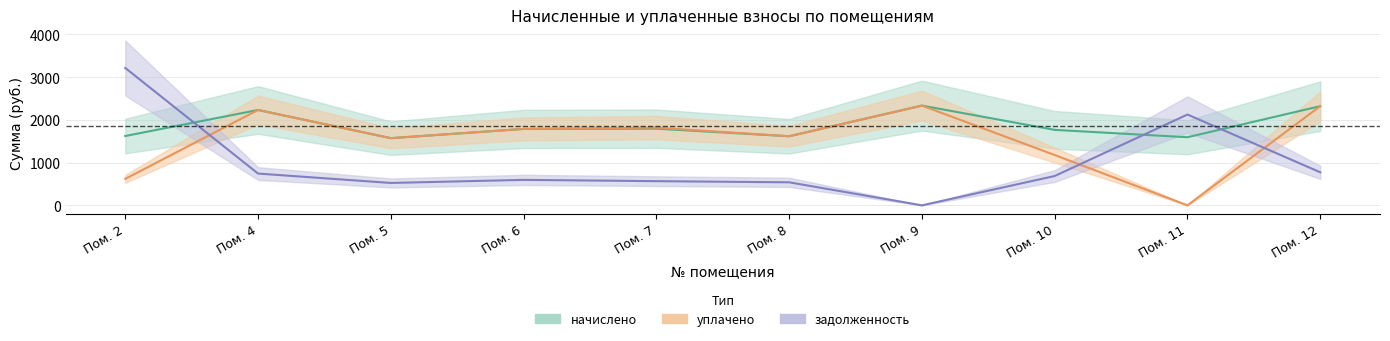

Rank the categories by начислено value from highest to lowest.

Пом. 9, Пом. 12, Пом. 4, Пом. 7, Пом. 6, Пом. 10, Пом. 2, Пом. 8, Пом. 11, Пом. 5